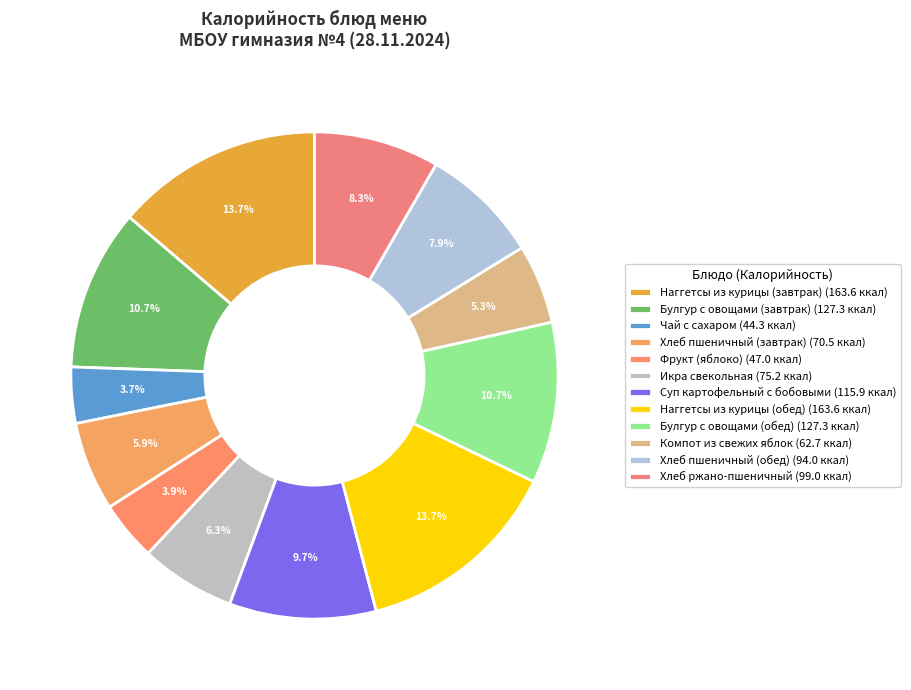

To the nearest percent, what is the combined percentage of Компот из свежих яблок and Суп картофельный с бобовыми?

15%